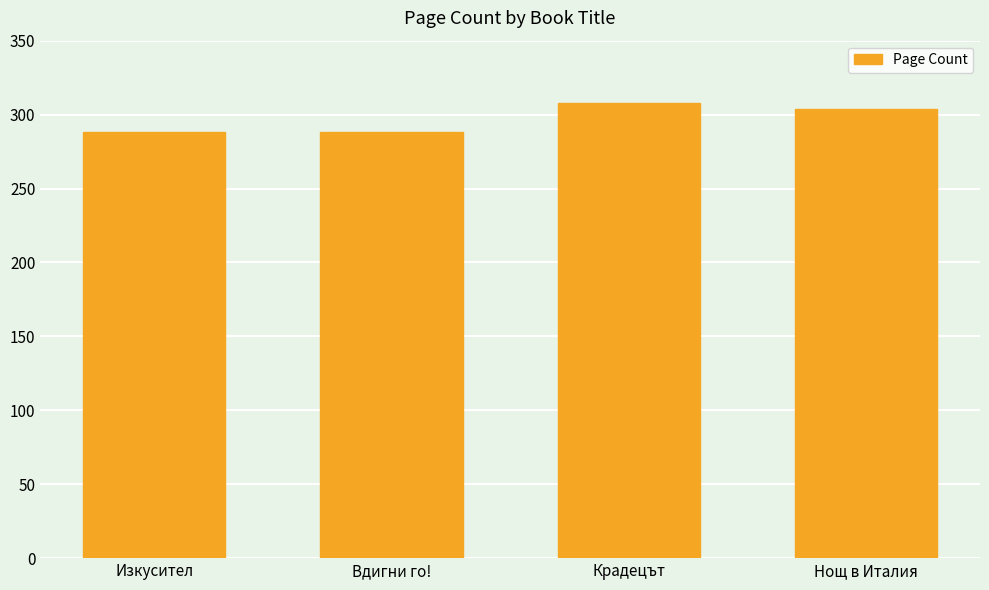

Count the values in the range 288 to 308.

4